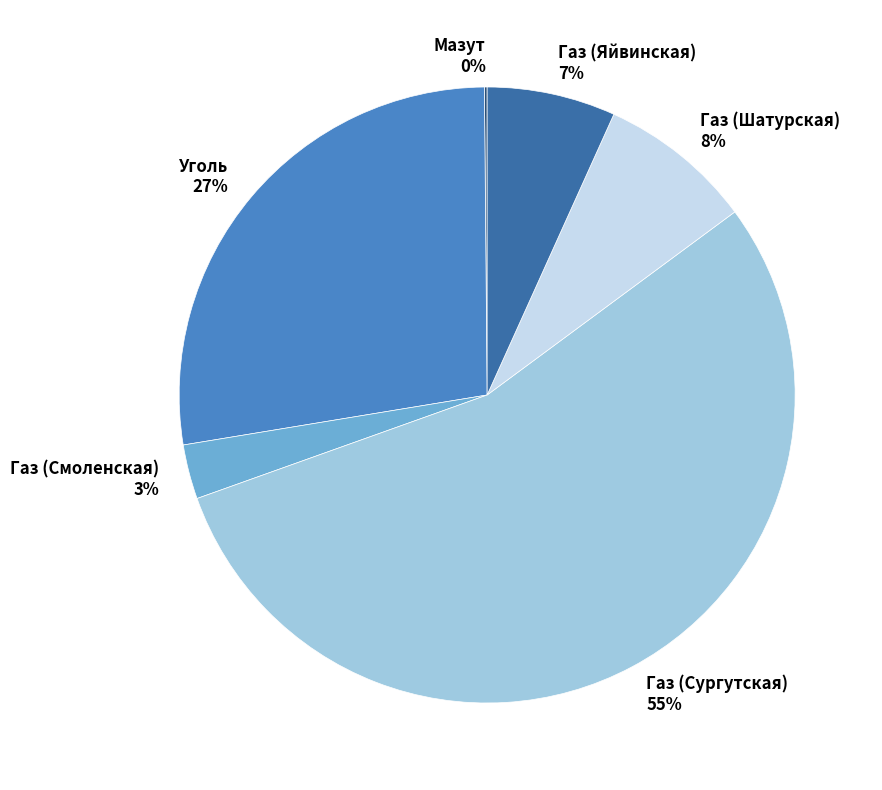

Which slice is the largest?

Газ (Сургутская)